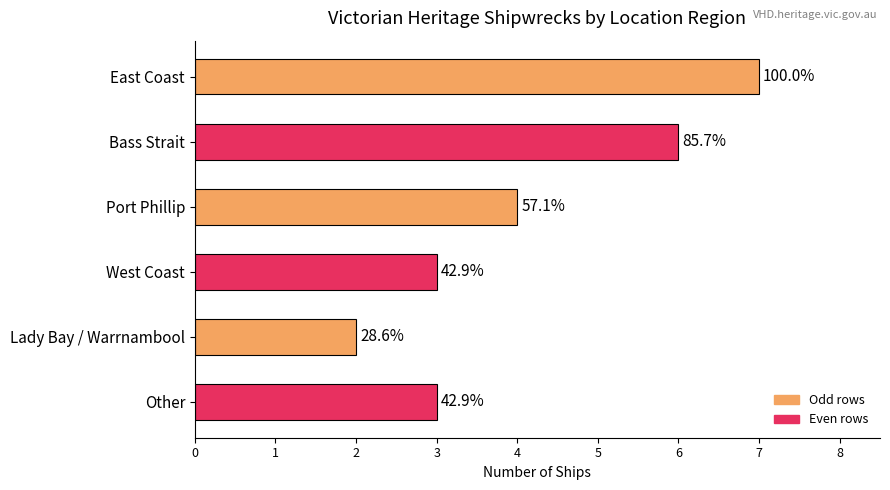

How many bars are there in total?

6